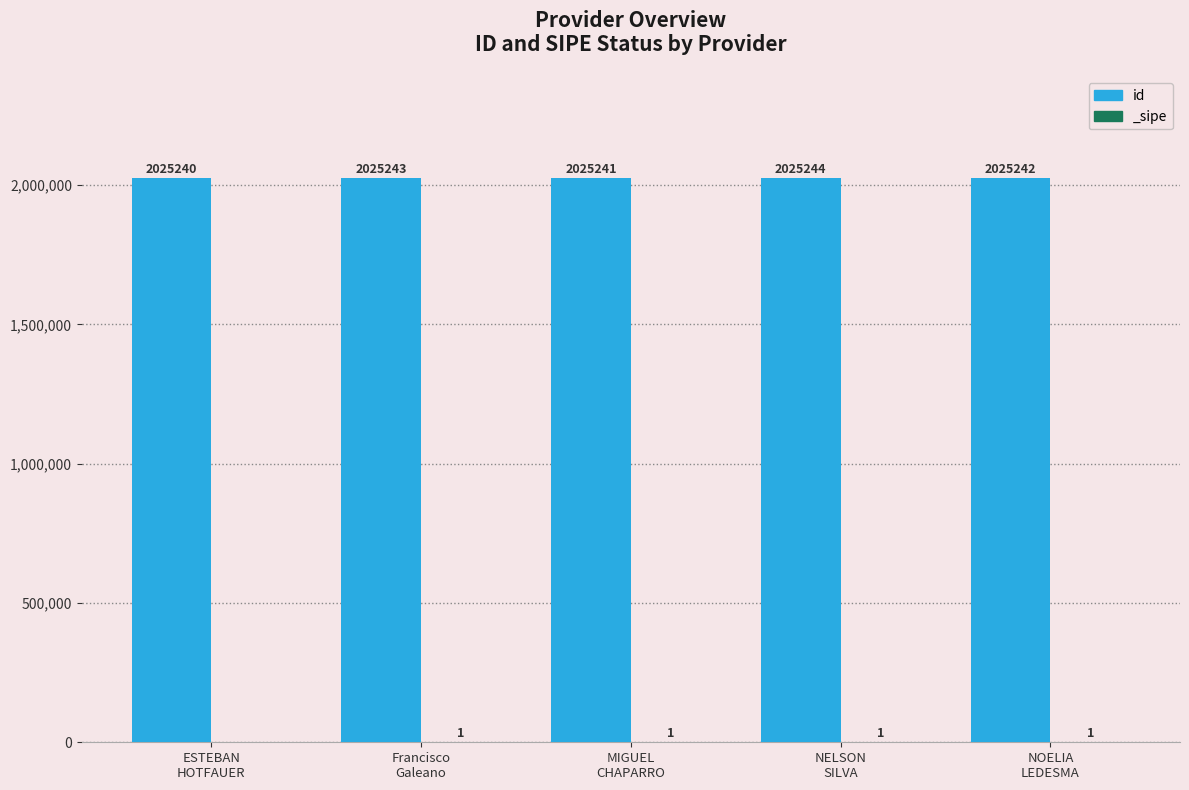

Rank the categories by value from highest to lowest.

NELSON
SILVA, Francisco
Galeano, NOELIA
LEDESMA, MIGUEL
CHAPARRO, ESTEBAN
HOTFAUER